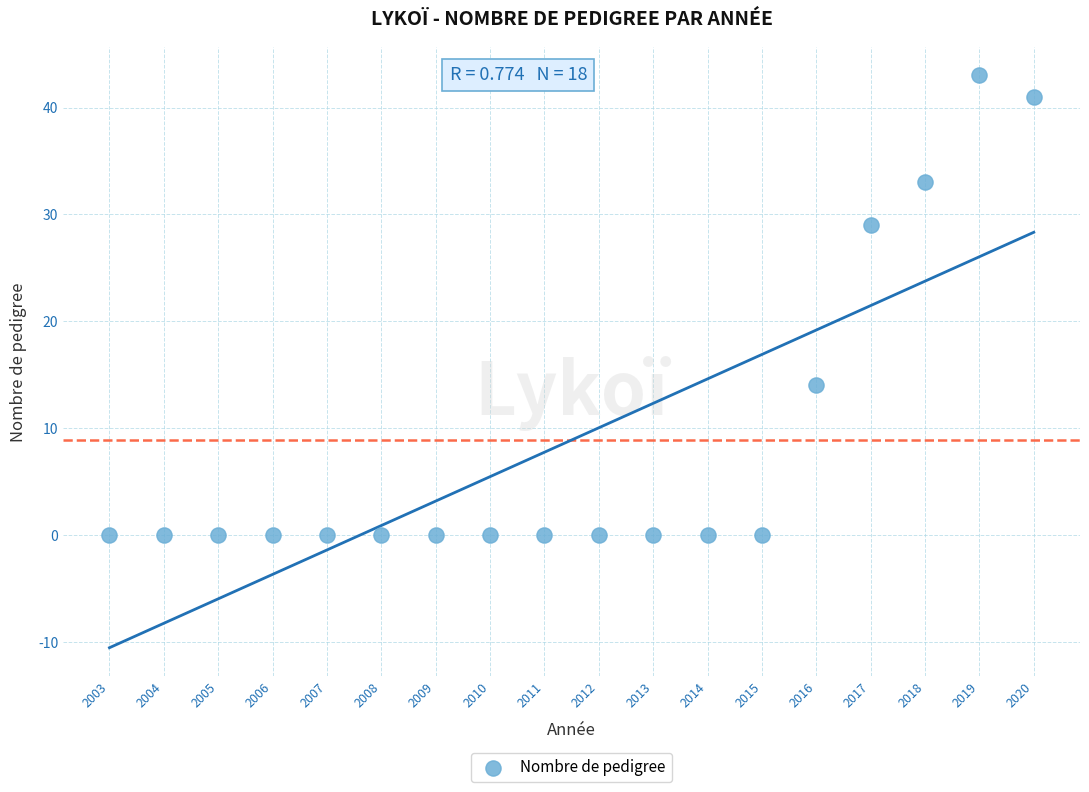

What Y value in the scatter plot is closest to 21?

14